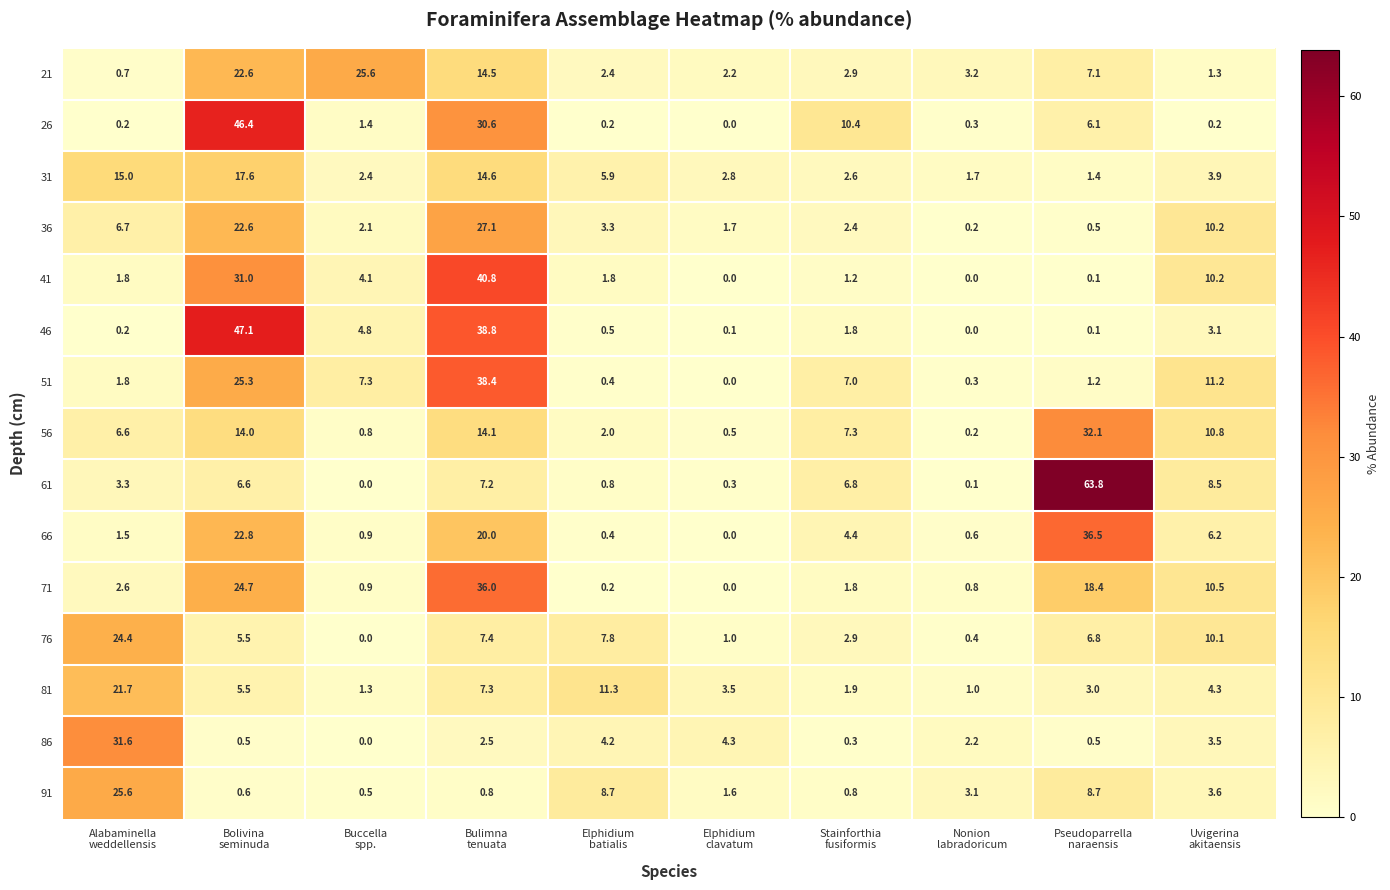

Count the number of categories in the chart.

10